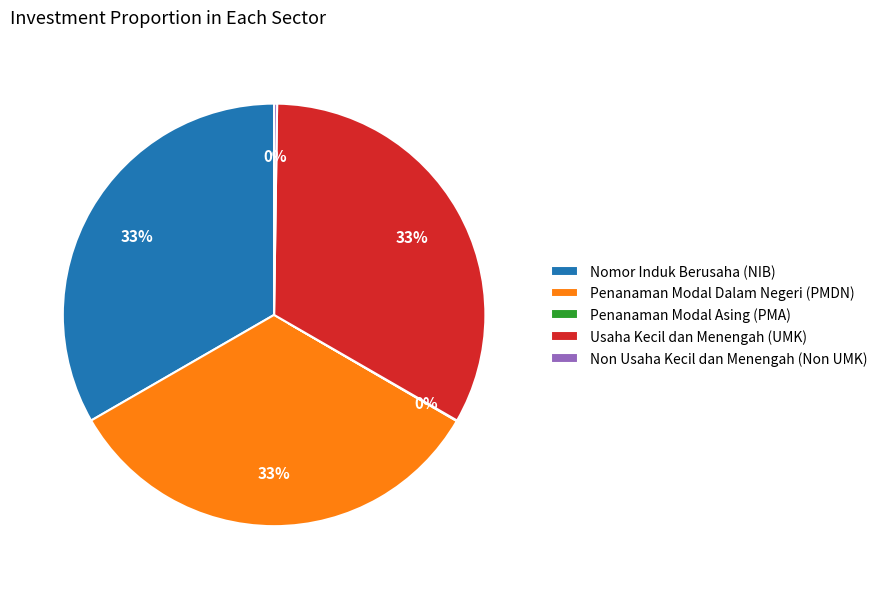

What is the ratio of the value at Usaha Kecil dan Menengah (UMK) to the value at Penanaman Modal Dalam Negeri (PMDN)?

1.0